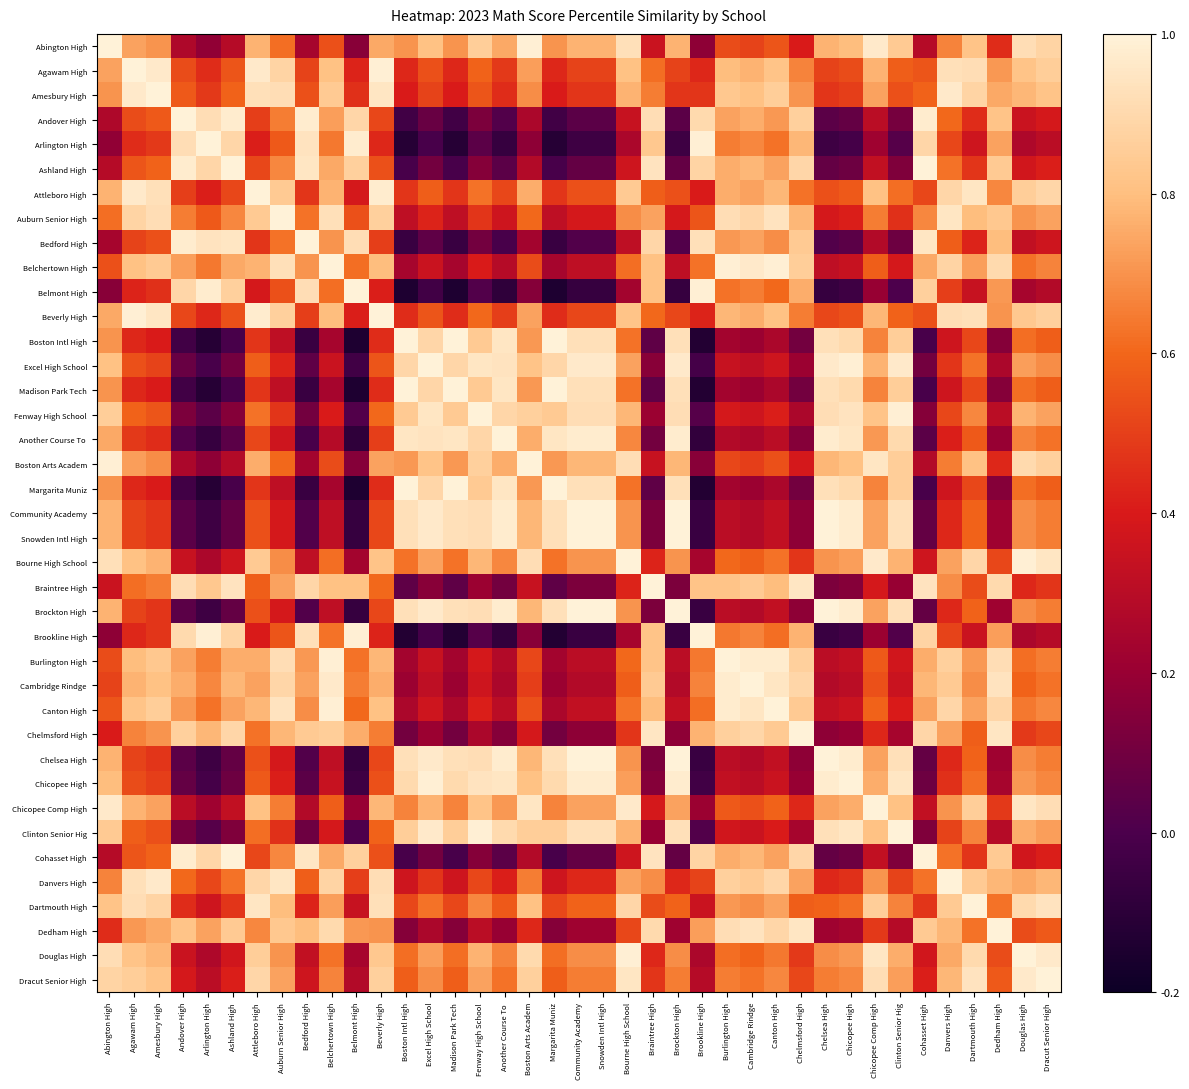

Between Bourne High School and Dracut Senior High, which is larger?

Bourne High School